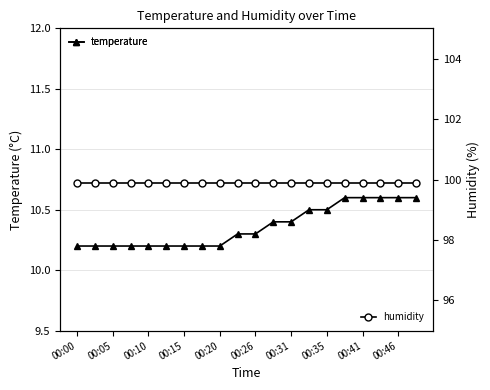

True or false: temperature and humidity intersect in this chart.

False